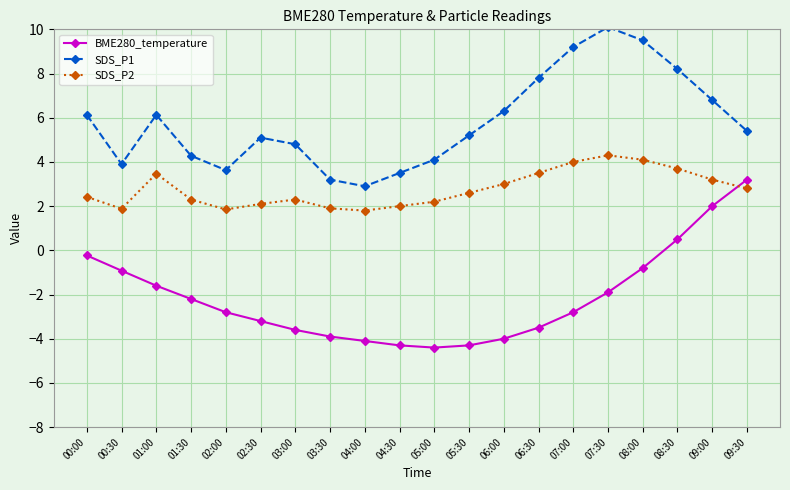

Between 05:30 and 09:00, which series saw the biggest shift?

BME280_temperature